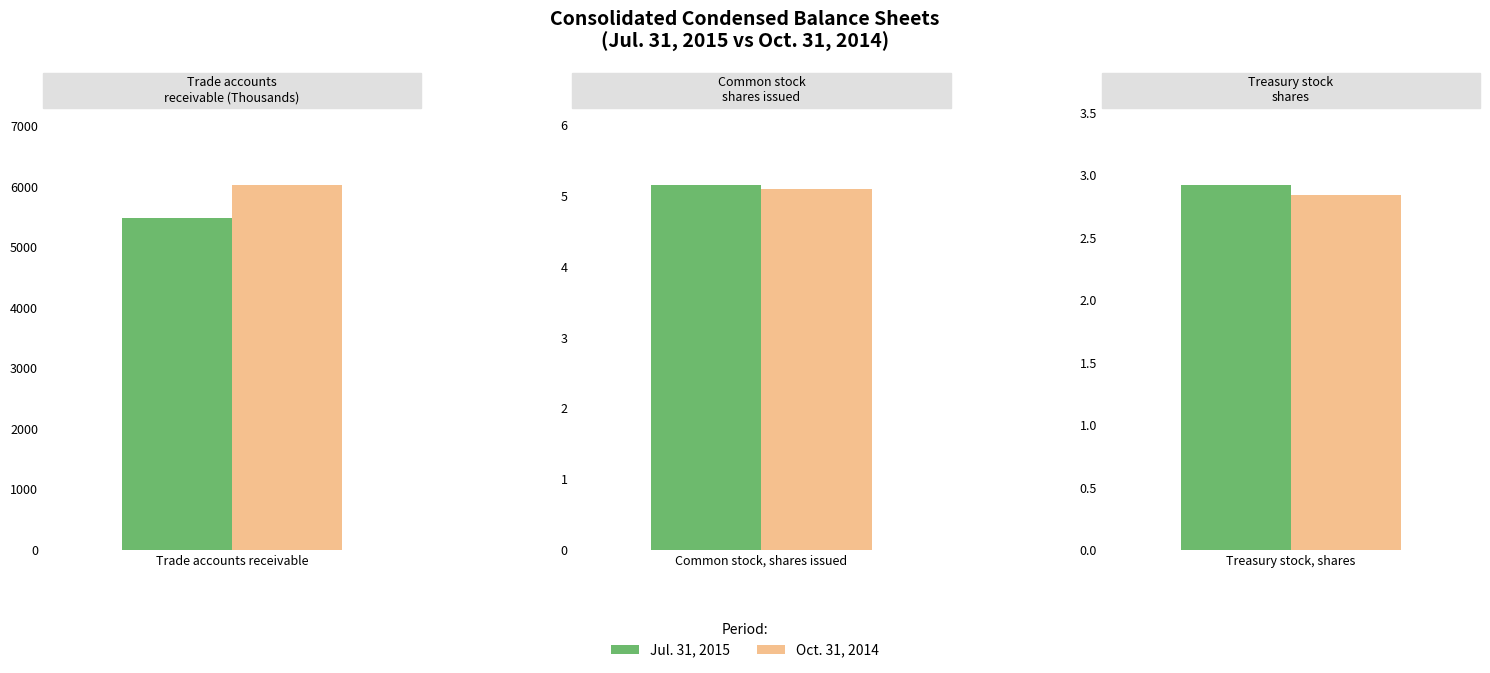

What is the average value of the Oct. 31, 2014 series?

17943008